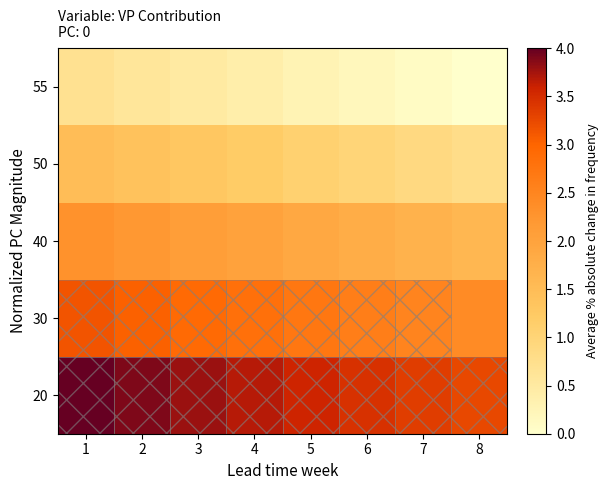

Reading left to right, extract all data points from this chart.

20: 1=4.0	2=3.9	3=3.8	4=3.7	5=3.6	6=3.5	7=3.4	8=3.3
30: 1=3.1	2=3.0	3=2.9	4=2.8	5=2.7	6=2.6	7=2.5	8=2.4
40: 1=2.3	2=2.2	3=2.1	4=2.0	5=1.9	6=1.8	7=1.7	8=1.6
50: 1=1.5	2=1.4	3=1.3	4=1.2	5=1.1	6=1.0	7=0.9	8=0.8
55: 1=0.7	2=0.6	3=0.5	4=0.4	5=0.3	6=0.2	7=0.1	8=0.0